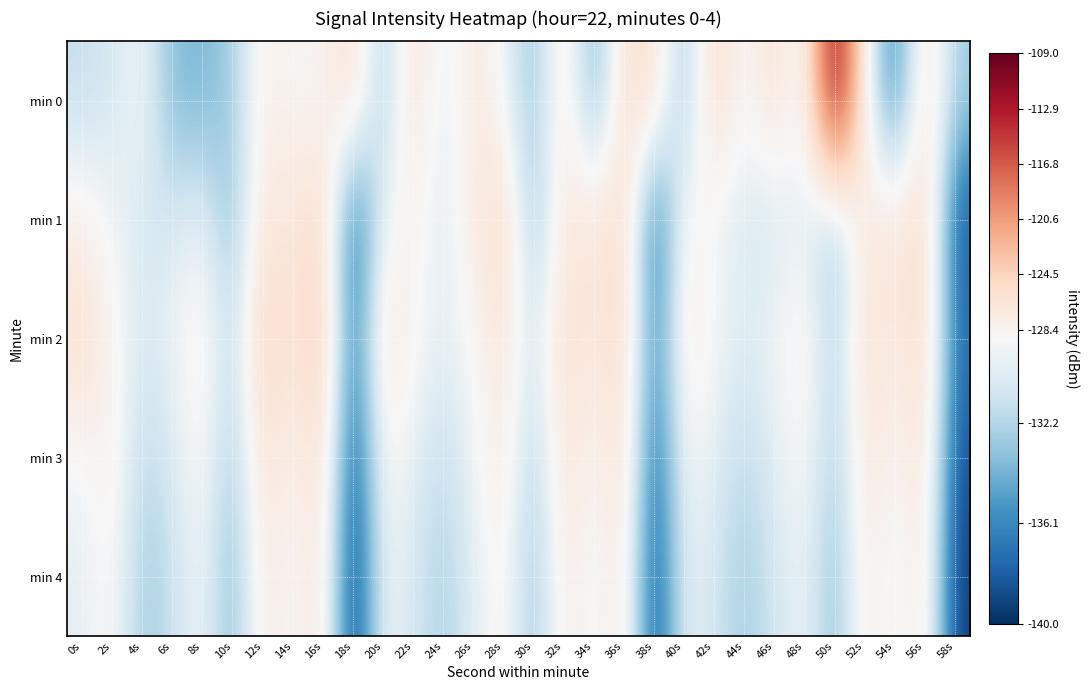

Which series has the largest range (max minus min)?

min 0